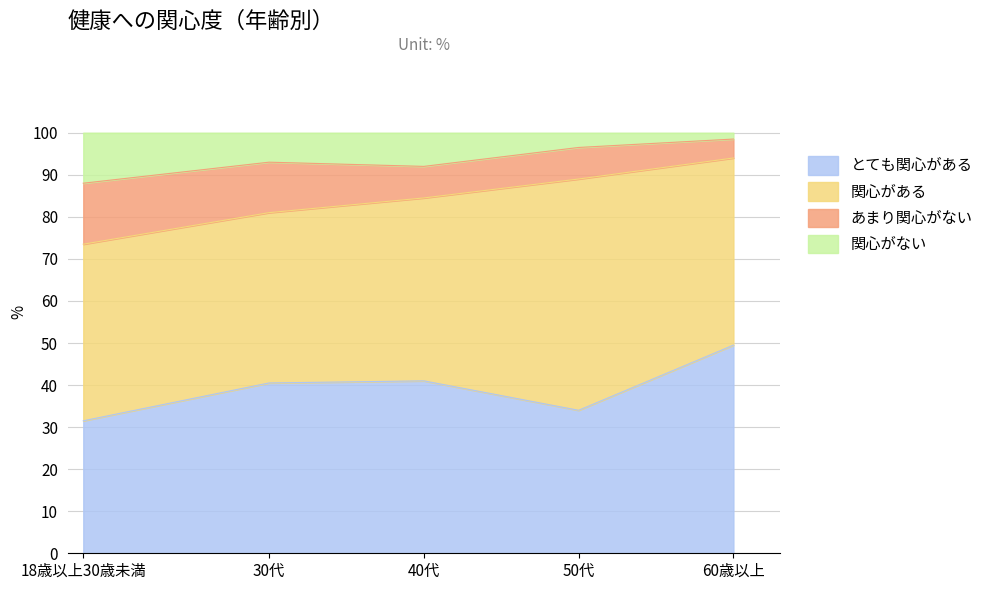

What is the total value across all series at 18歳以上30歳未満?

100.0